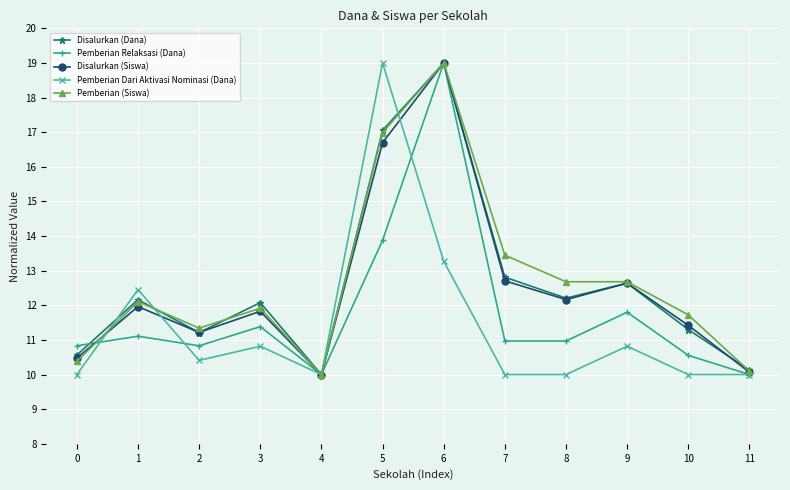

What is the value of the Pemberian Relaksasi (Dana) point at the 12th from the left?

10.0